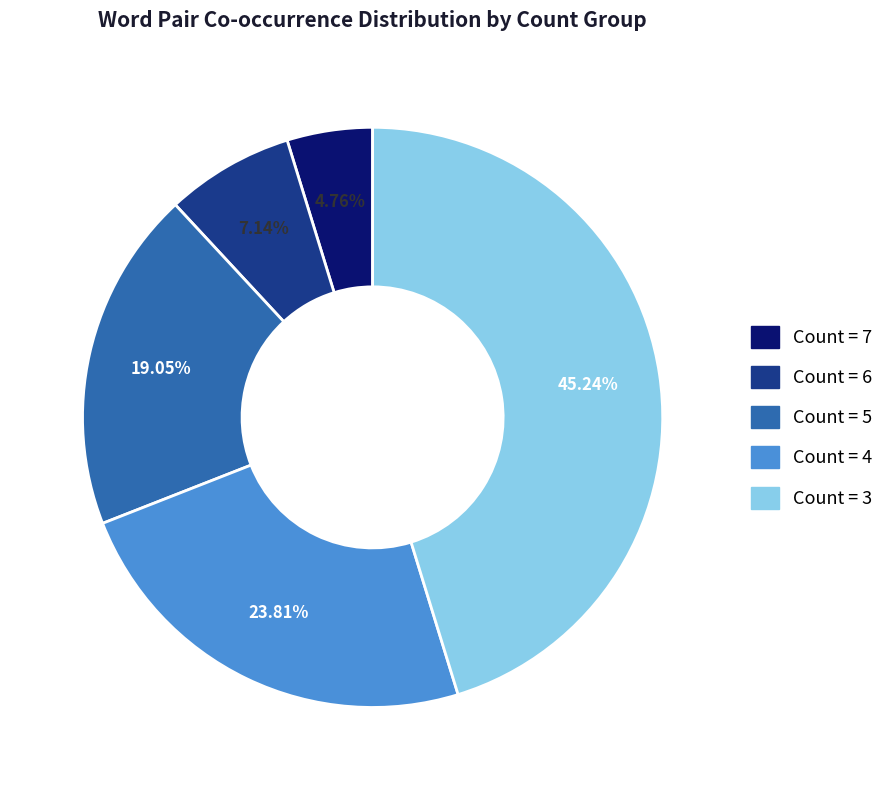

Is there a majority slice in this chart?

No